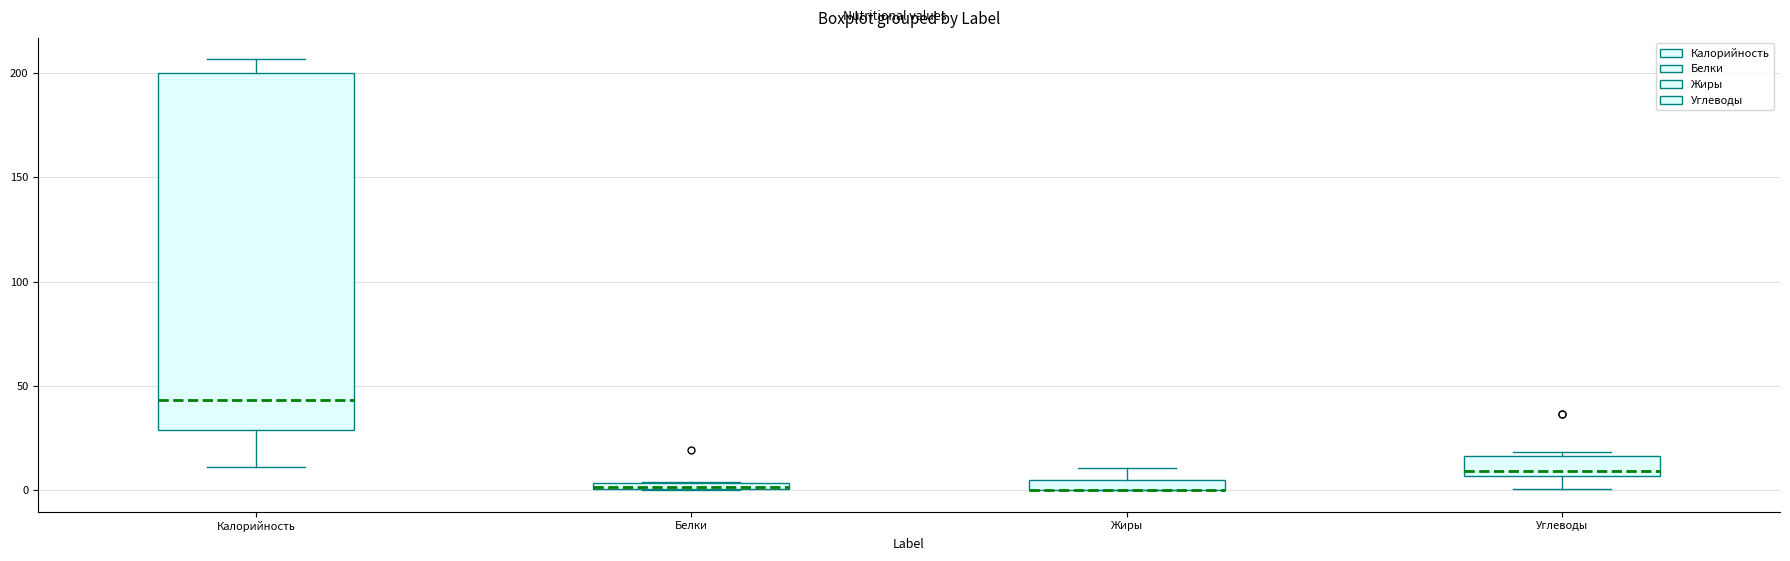

Where is the upper edge of the box for Белки on the y-axis? The values are not printed on the chart, so give them approximately, as read against the axis.

5